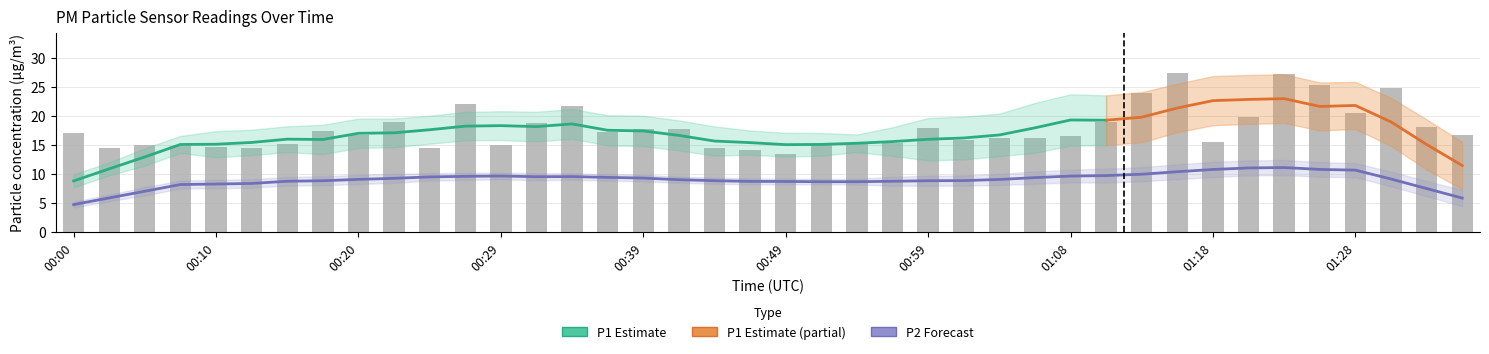

What position from the left is 00:54?

23